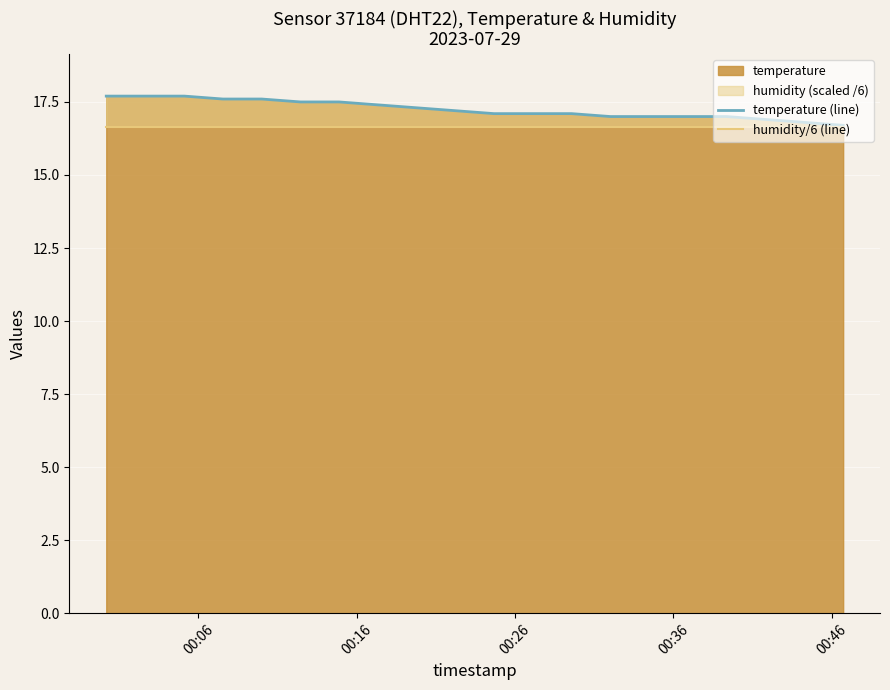

What is the minimum value for temperature?

16.7